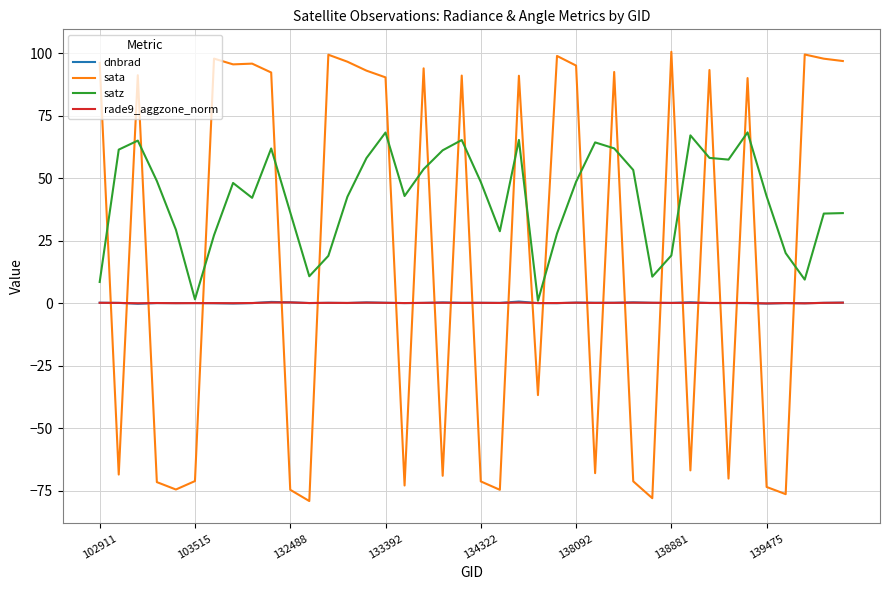

What is the minimum value for satz?

1.0